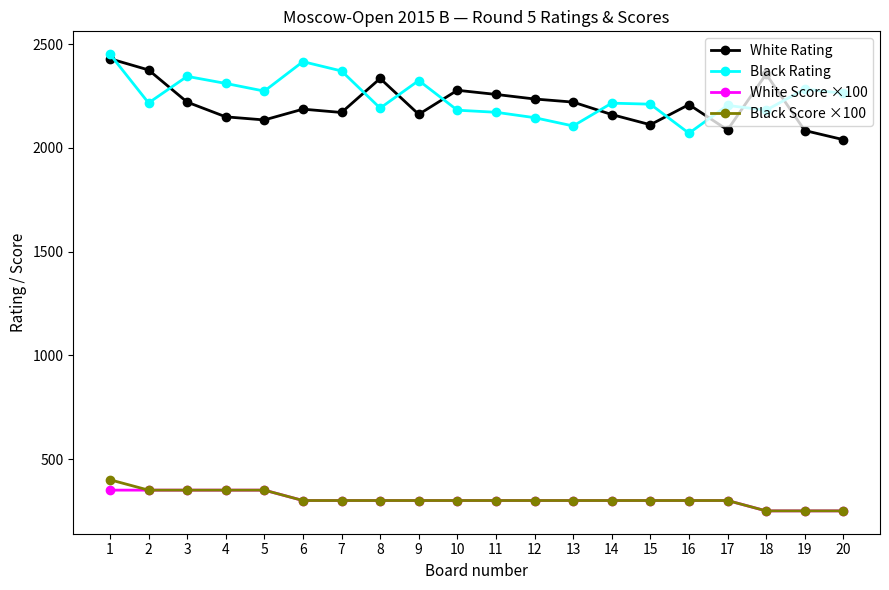

True or false: Black Rating has more than 2 interior local peaks.

True